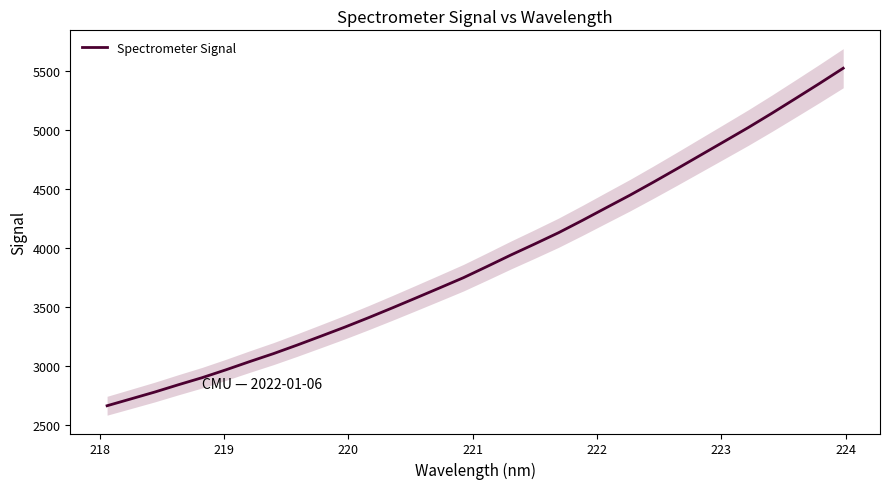

Reading left to right, list all the values displayed in this chart.

2662.9	2720.5	2778.5	2840.6	2900.5	2967.0	3036.6	3104.0	3176.6	3251.9	3328.1	3408.1	3490.8	3575.4	3660.7	3746.9	3842.3	3939.2	4032.1	4127.1	4230.9	4337.7	4443.9	4555.4	4669.6	4785.5	4901.4	5017.8	5139.3	5264.4	5390.6	5519.7